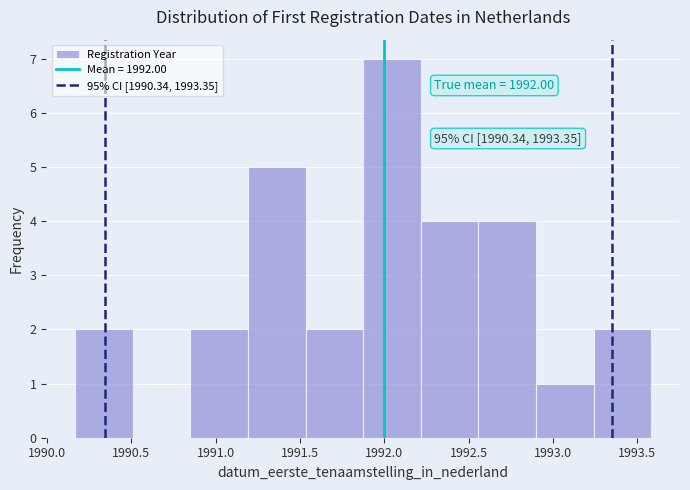

Over which range of the x-axis is the bar tallest?

1991.90 to 1992.20